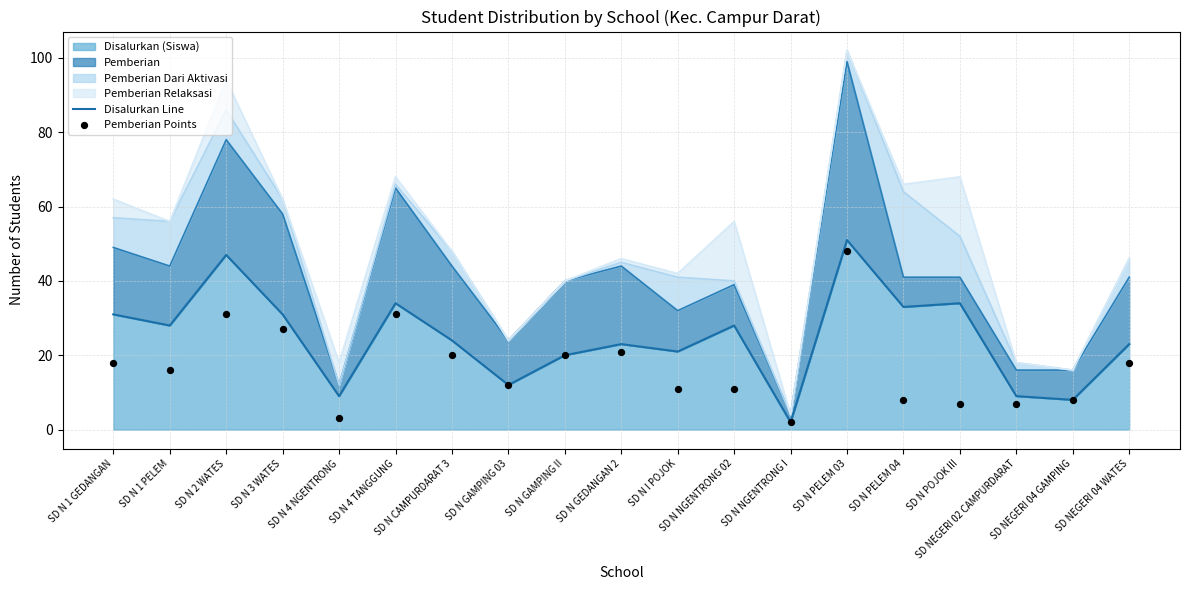

Which series has the largest total across all categories?

Disalurkan Line